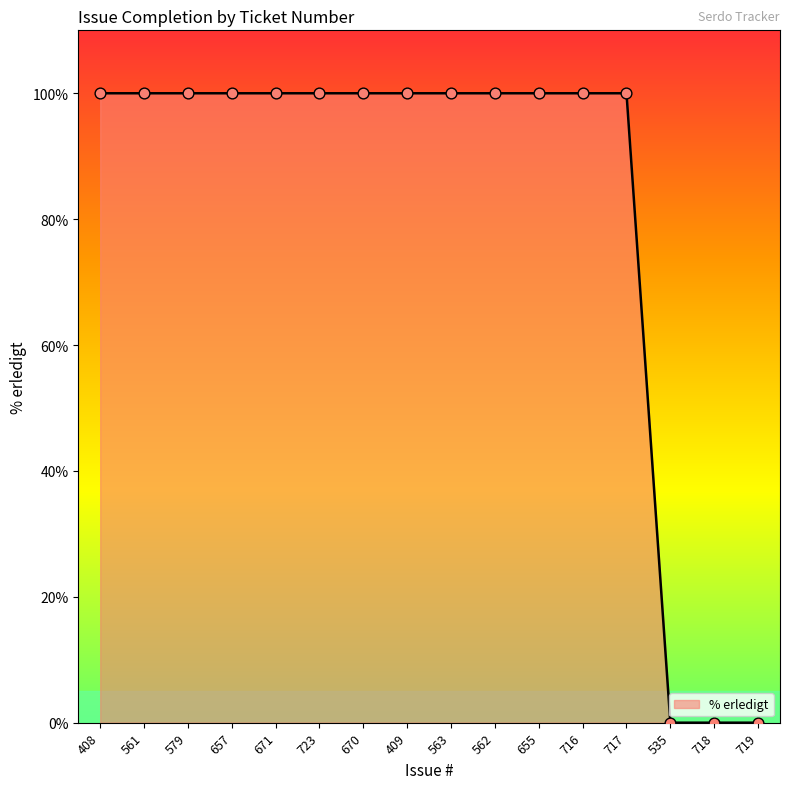

What is the change in value from 717 to 535?

-100